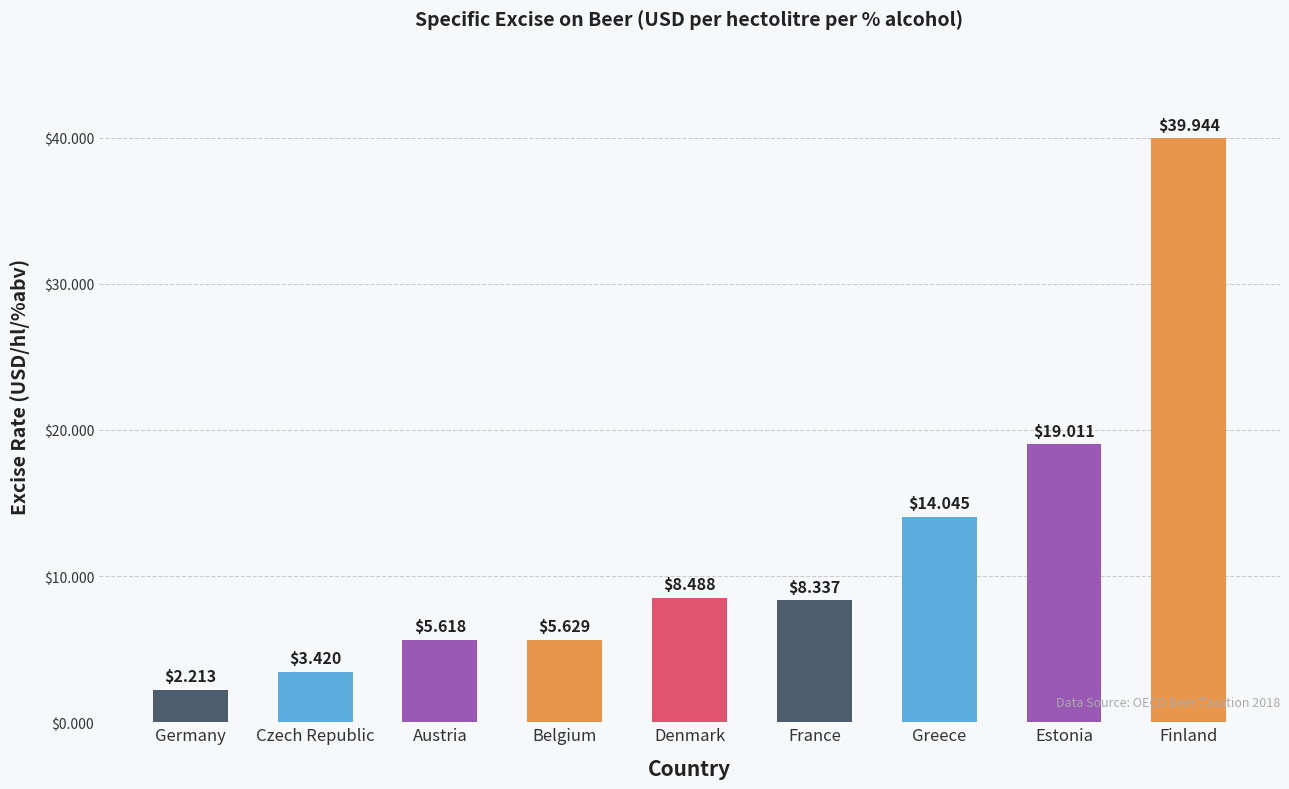

The chart shows a value of 8.3 at France. True or false?

True